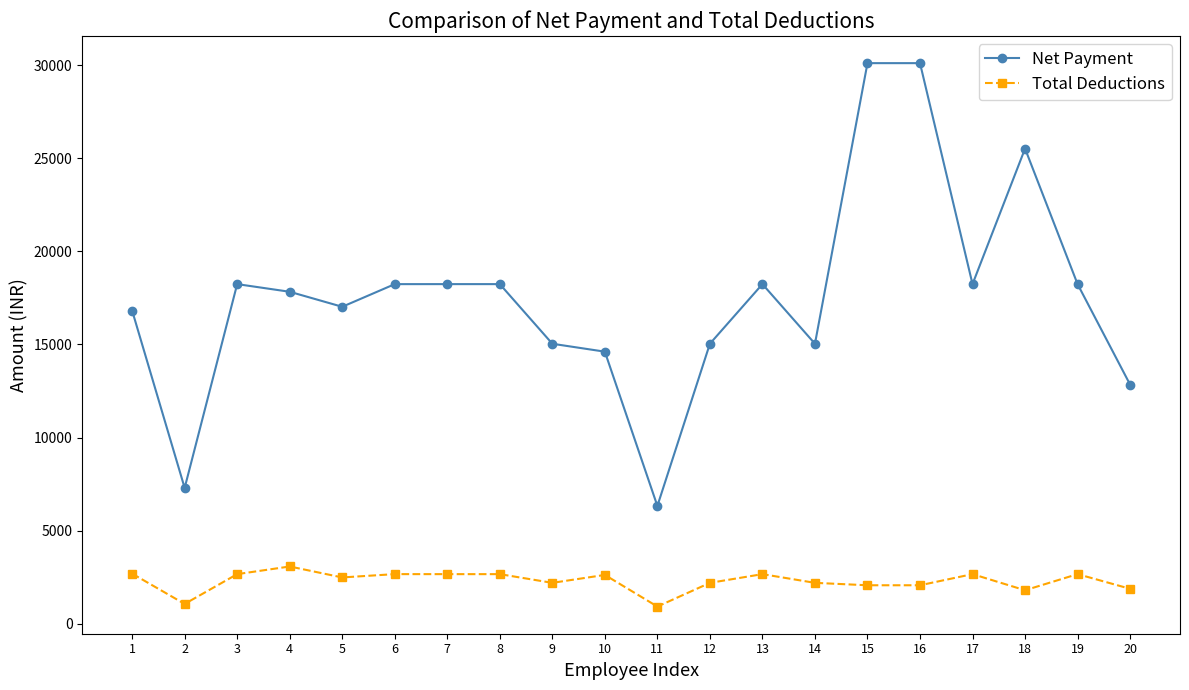

List the series in order of their overall mean, highest first.

Net Payment, Total Deductions